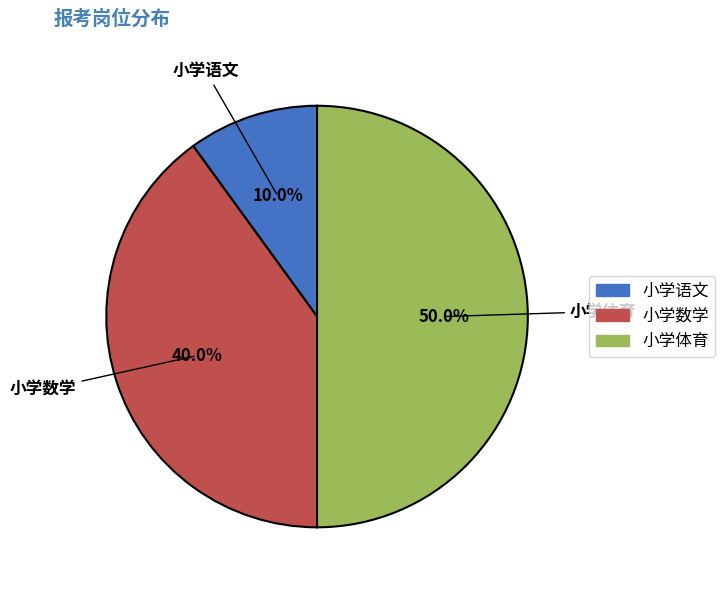

Count the number of slices in the pie.

3